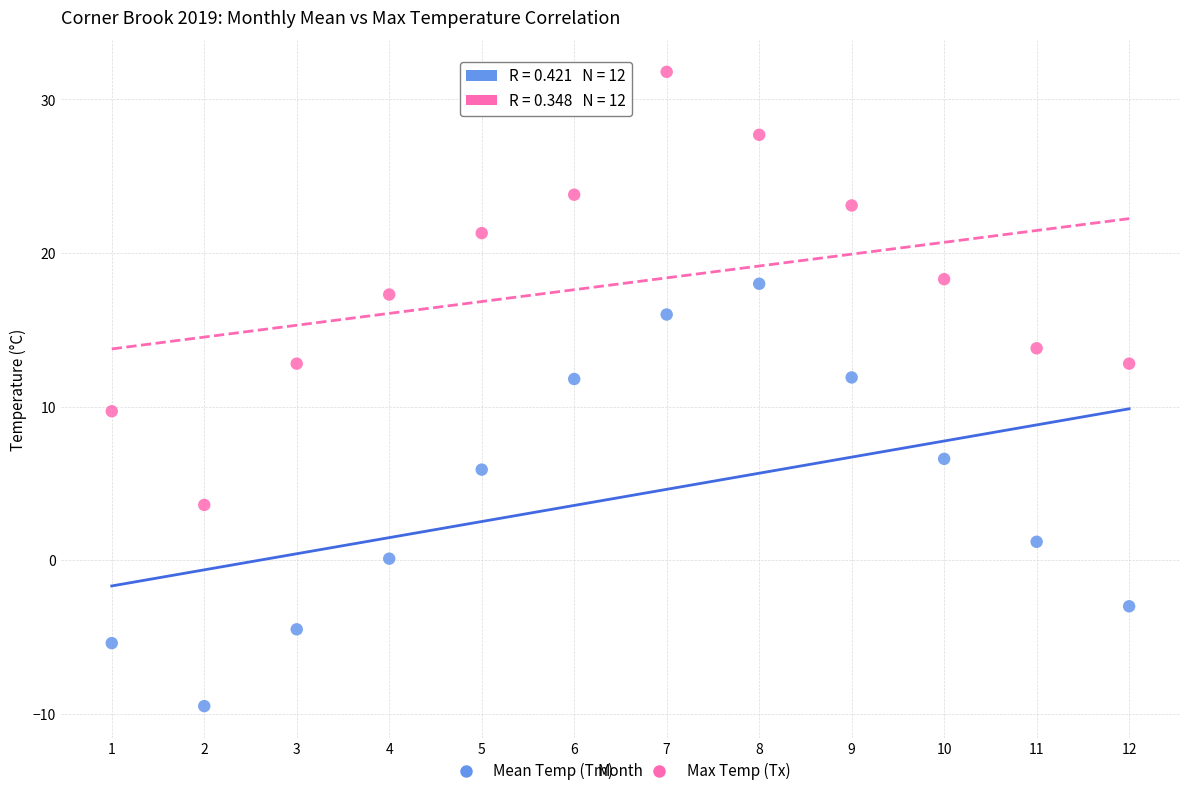

What are all the series names shown in the legend?

Mean Temp (Tm), Max Temp (Tx)